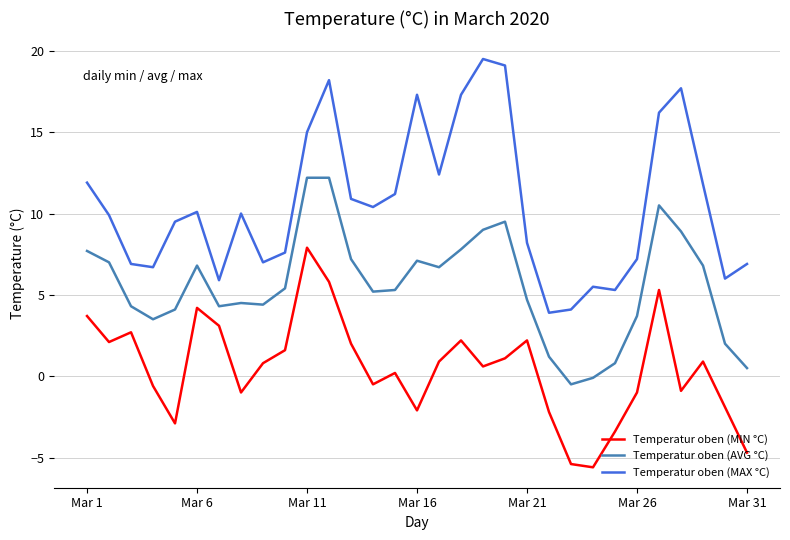

What is the greatest value displayed?

19.5